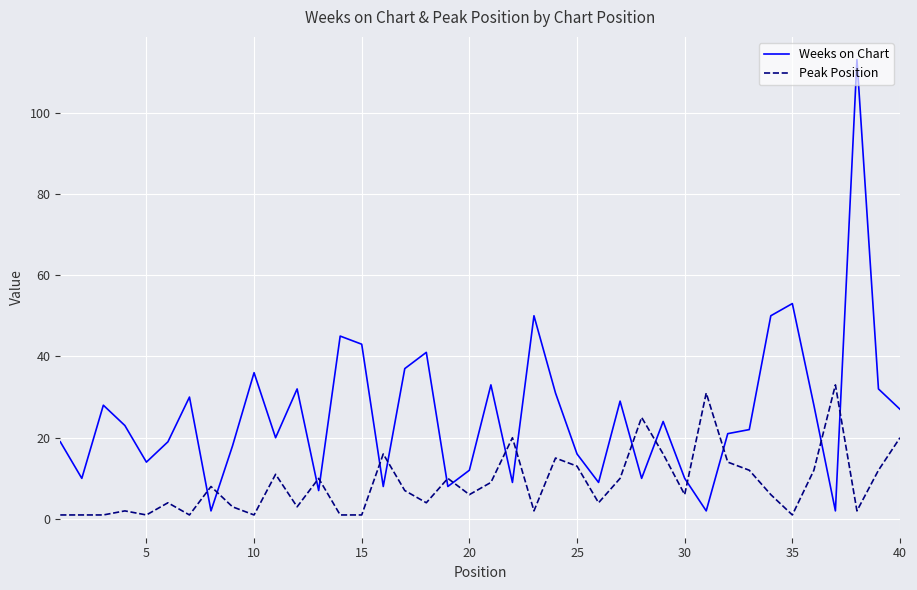

Rank the series by their average value, from highest to lowest.

Weeks on Chart, Peak Position